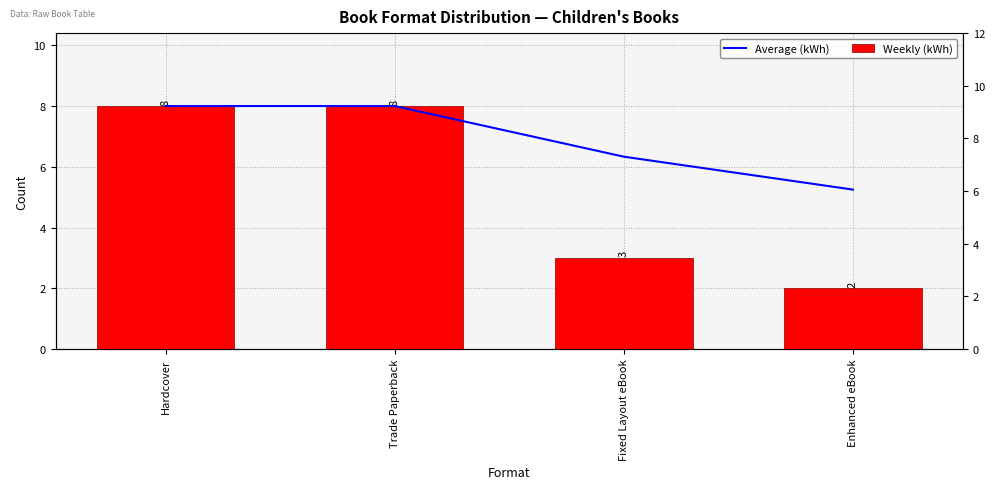

Where is Average (kWh) nearest to the value 6?

Fixed Layout eBook